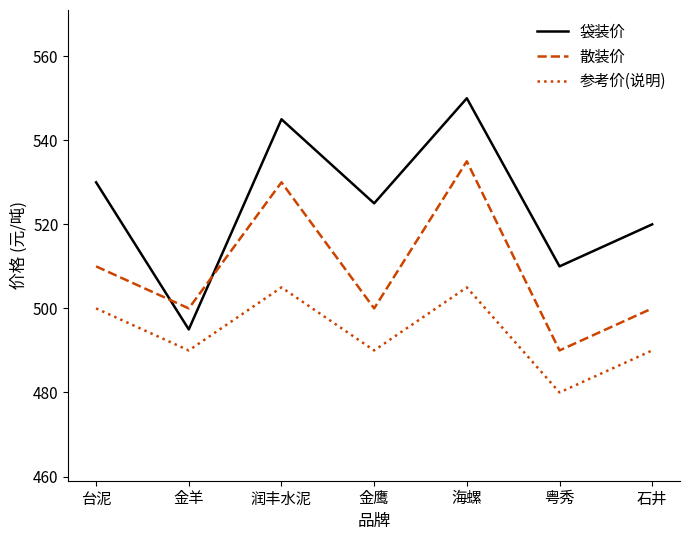

True or false: 袋装价 and 参考价(说明) intersect in this chart.

False